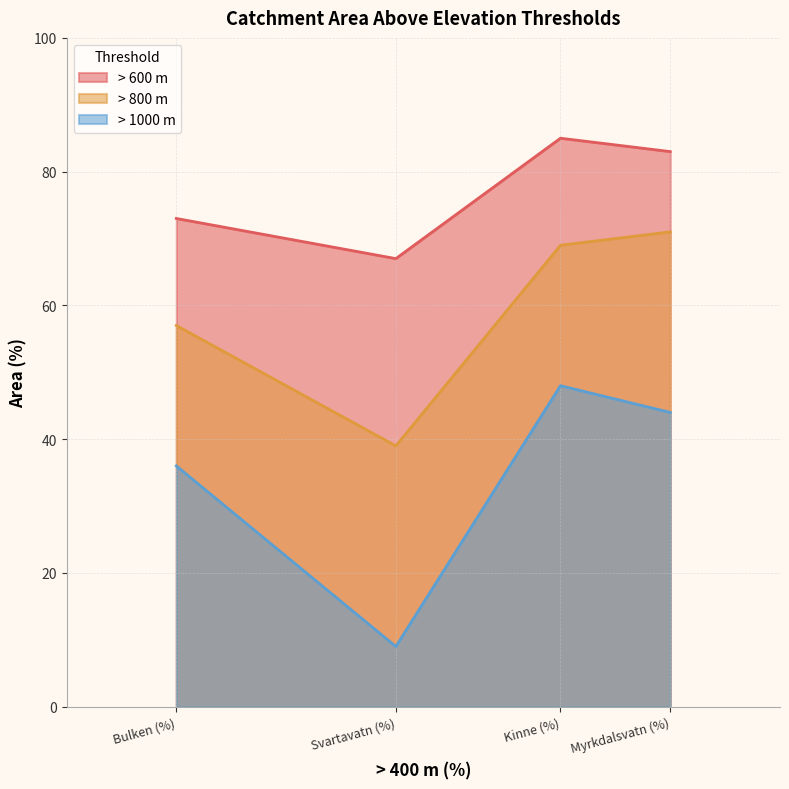

Does the chart display data point markers on the line(s)?

No